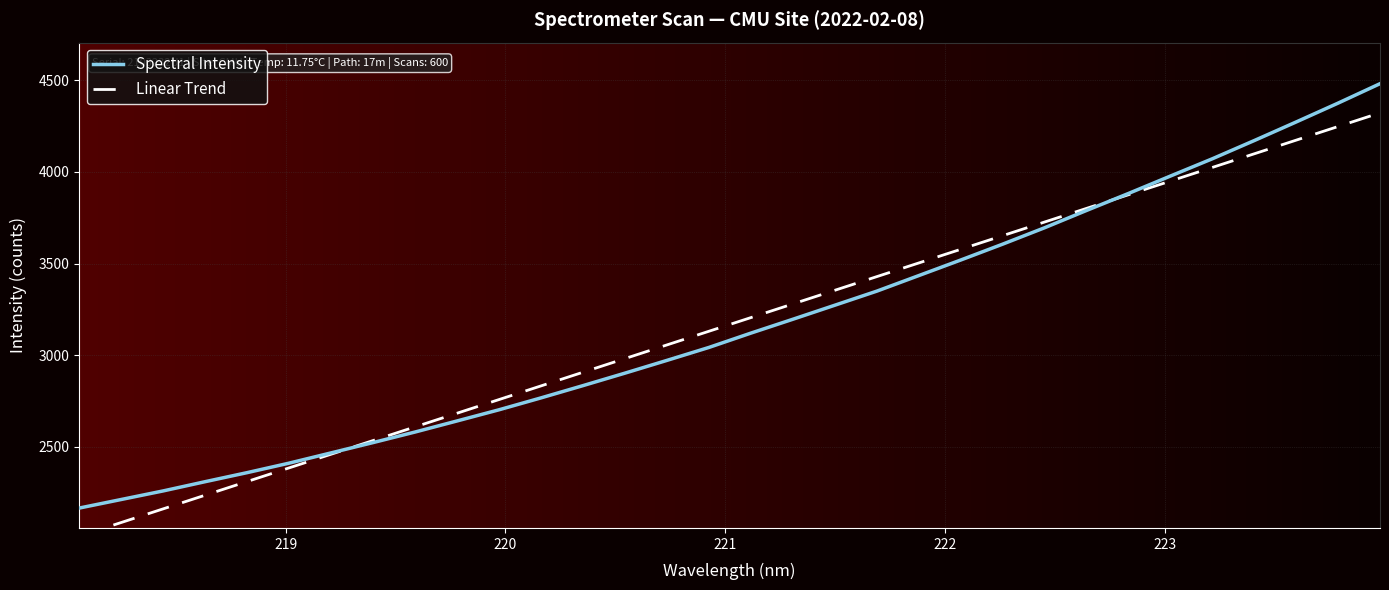

How many lines are shown in the chart?

2